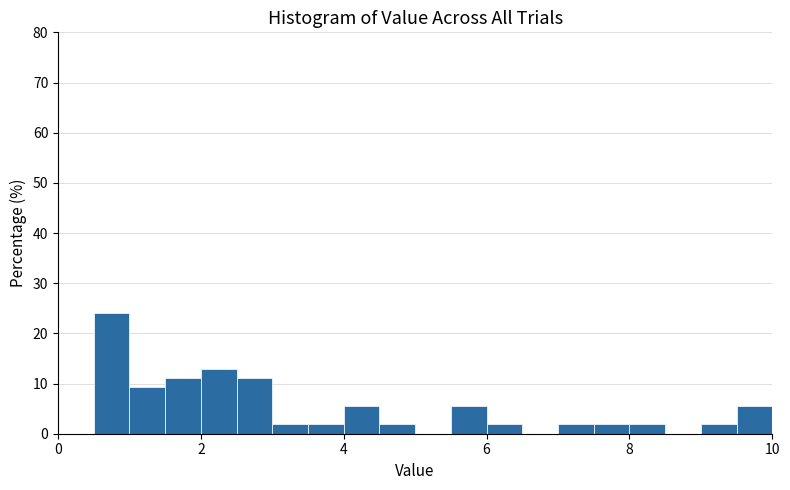

Around what value on the x-axis is the tallest bar? Give the approximate position of its centre, as read against the axis.

0.8